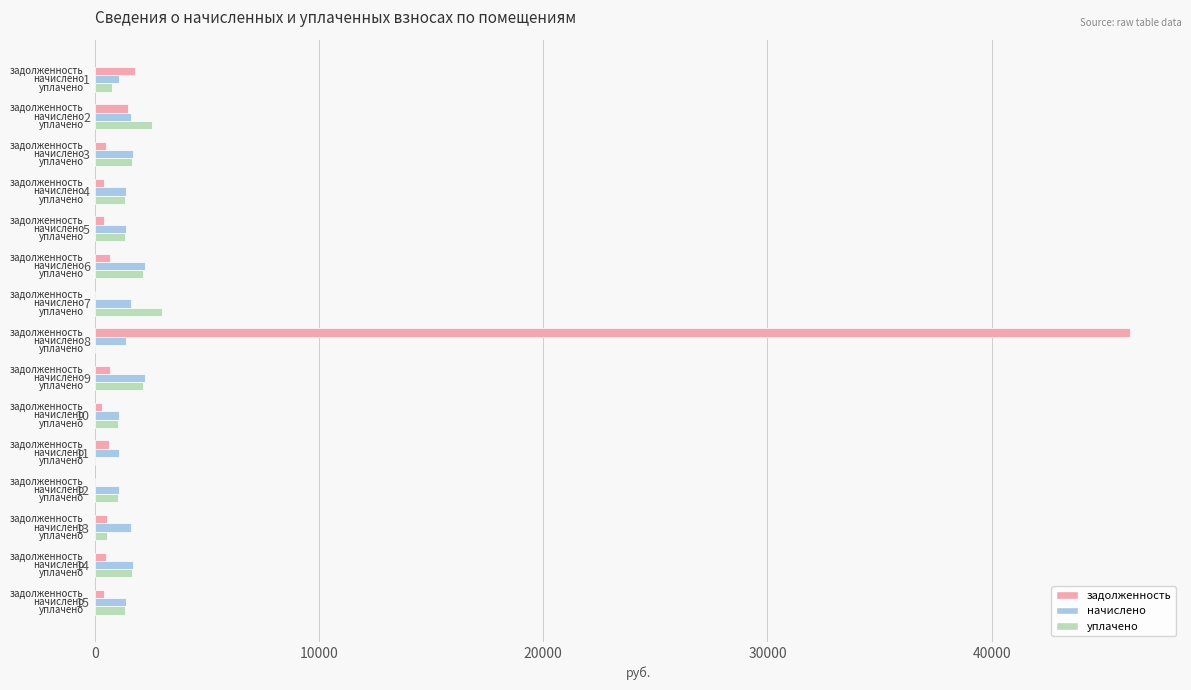

The value of уплачено at 7 is 3000.0. True or false?

True